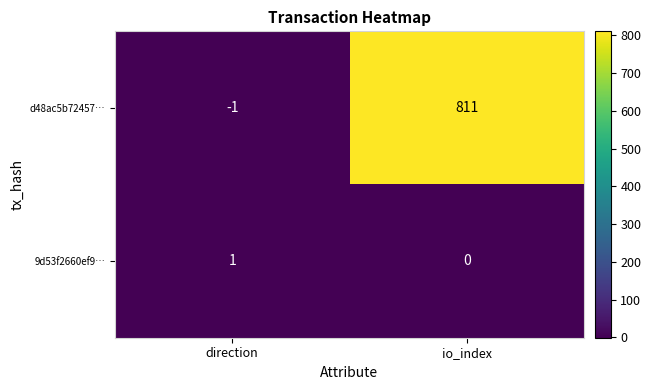

At which category does the chart reach its minimum across all series?

direction